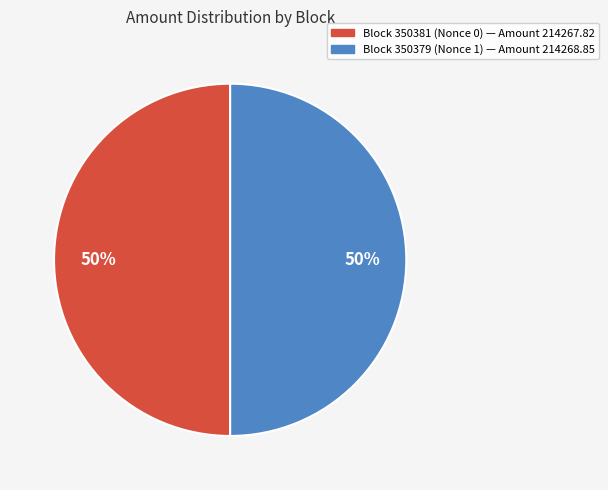

To the nearest percent, what is the average slice percentage?

50%